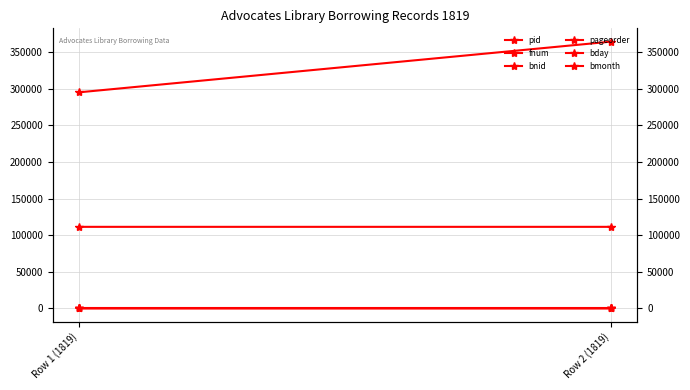

What is the sum of all pid values?

222535